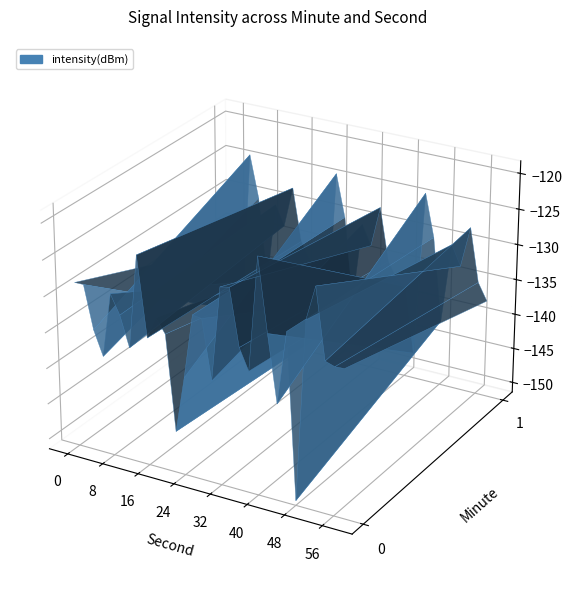

Where is 1 nearest to the value -136?

8